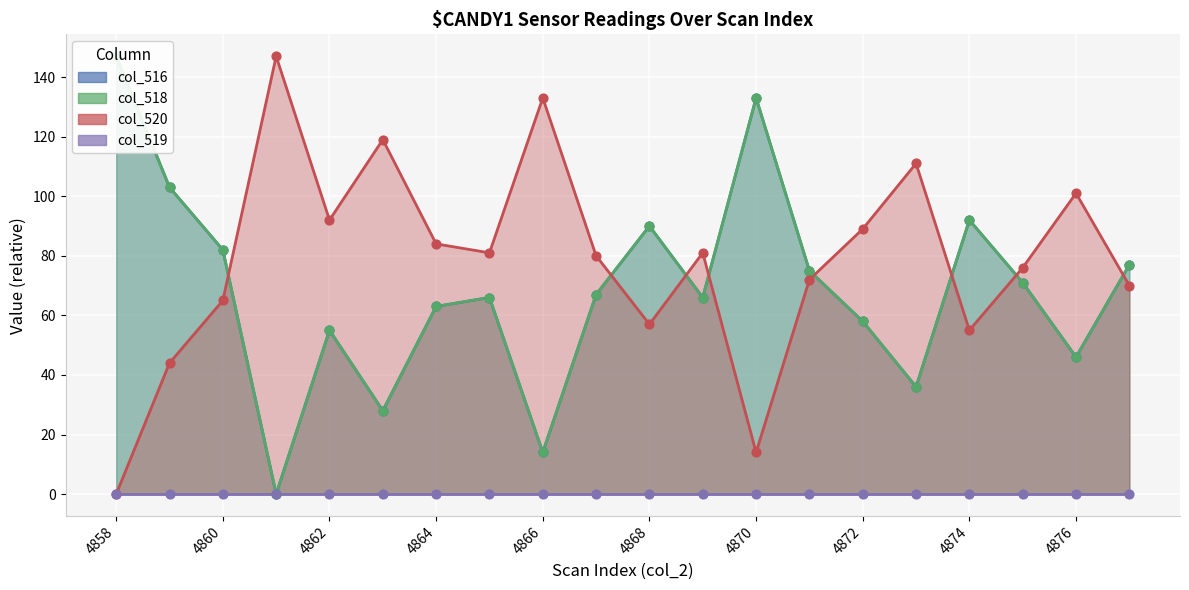

At how many categories does at least one series exceed 2?

20